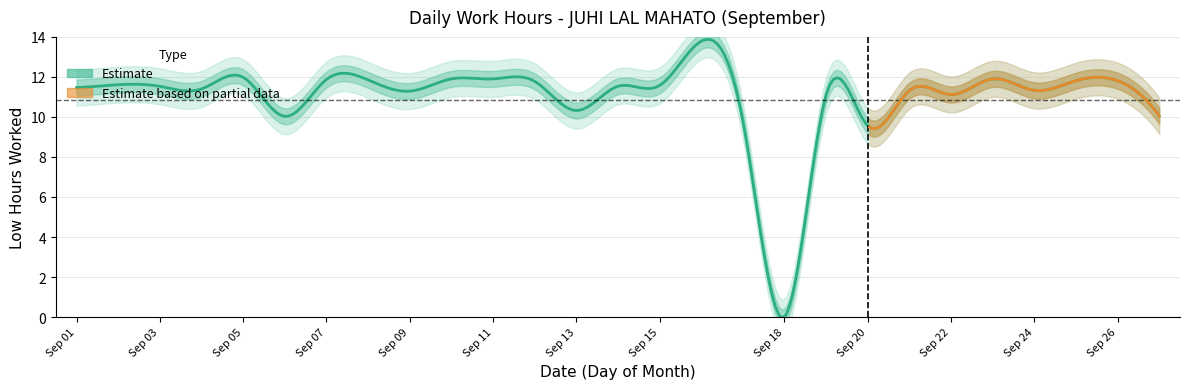

Reading left to right, what are all the values shown in this chart?

11.5	11.6	11.5	11.4	12.0	10.0	11.9	11.8	11.3	11.9	11.9	11.8	10.3	11.5	11.6	9.8	0.0	11.1	9.6	11.3	11.1	11.9	11.3	11.8	11.8	10.1